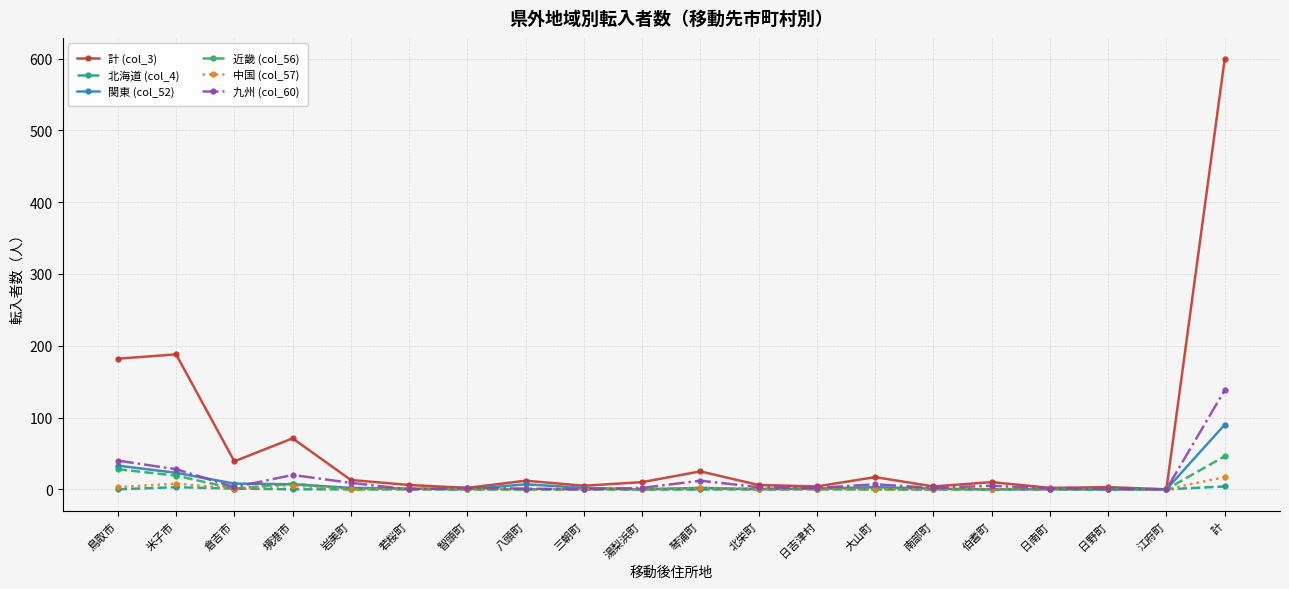

How many 北海道 (col_4) values are between 0 and 1?

18